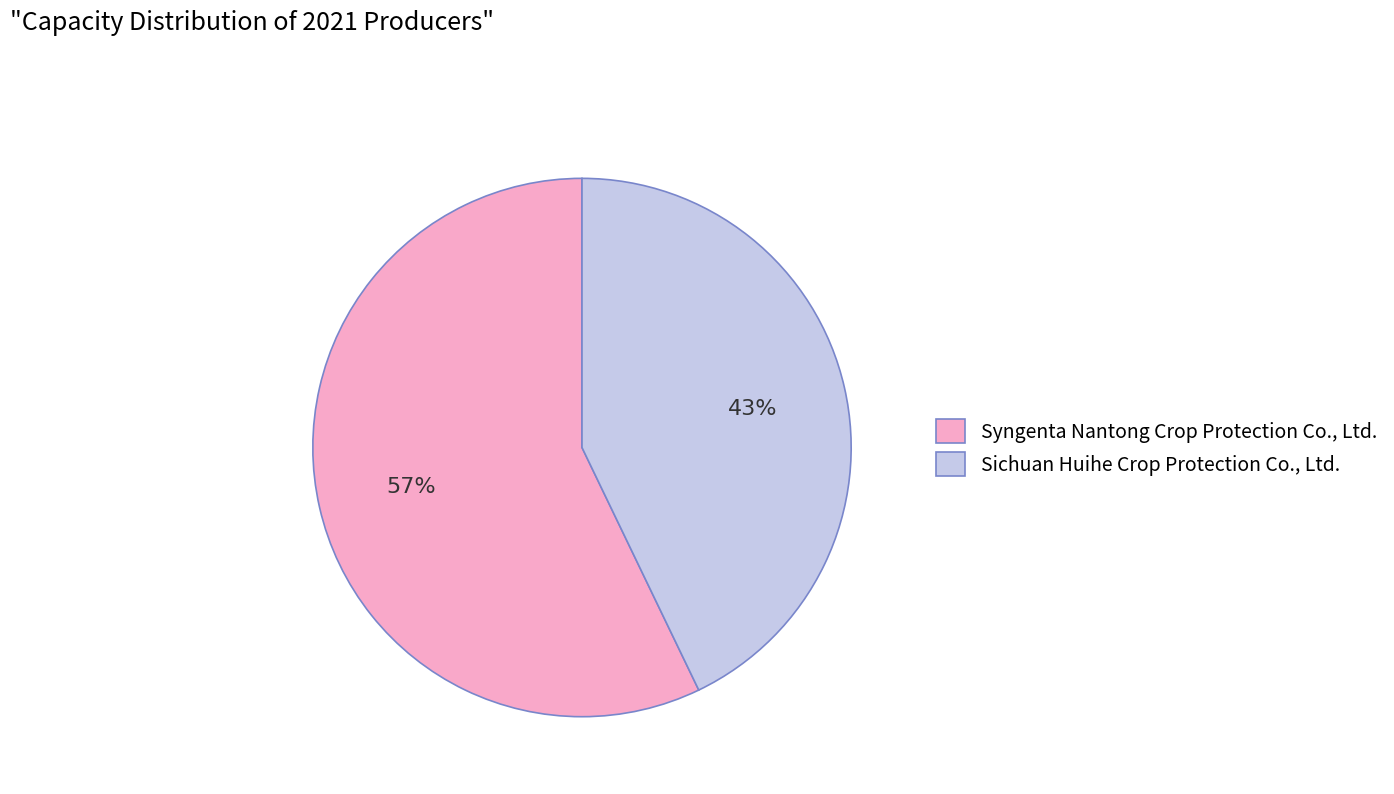

To the nearest percent, what percentage of the pie is Sichuan Huihe Crop Protection Co., Ltd.?

43%